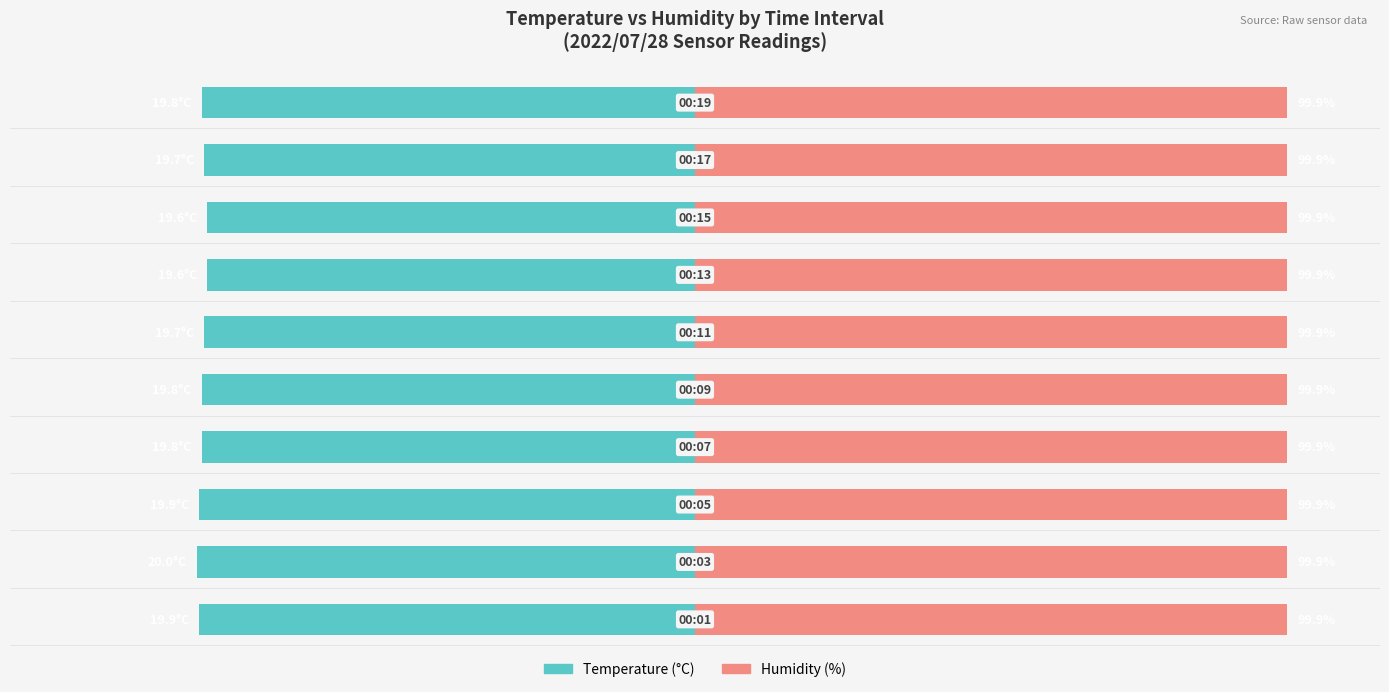

Which series has the largest total across all categories?

Humidity (%)